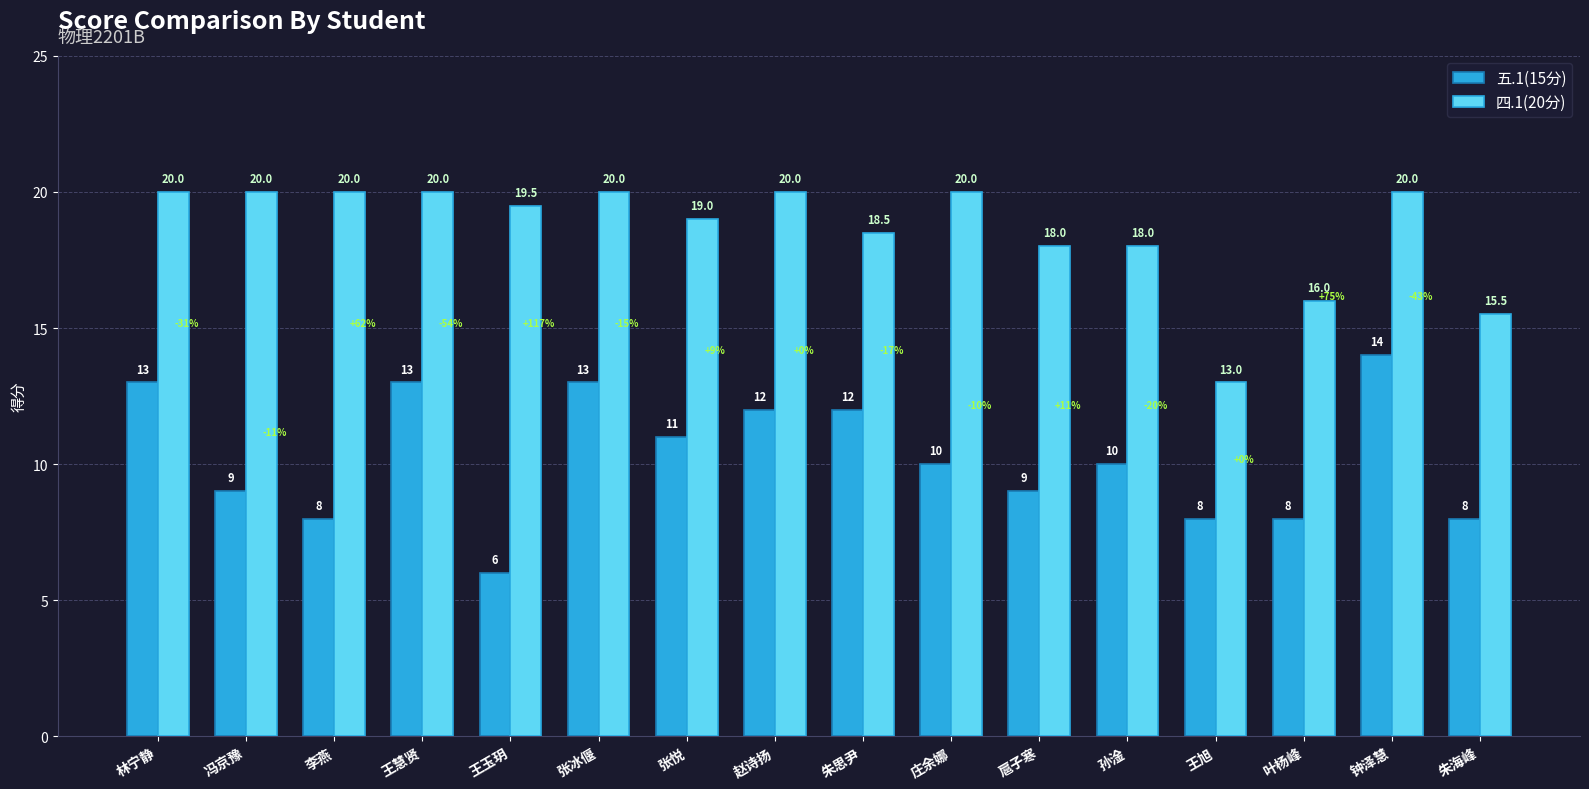

At how many categories does at least one series exceed 17?

13